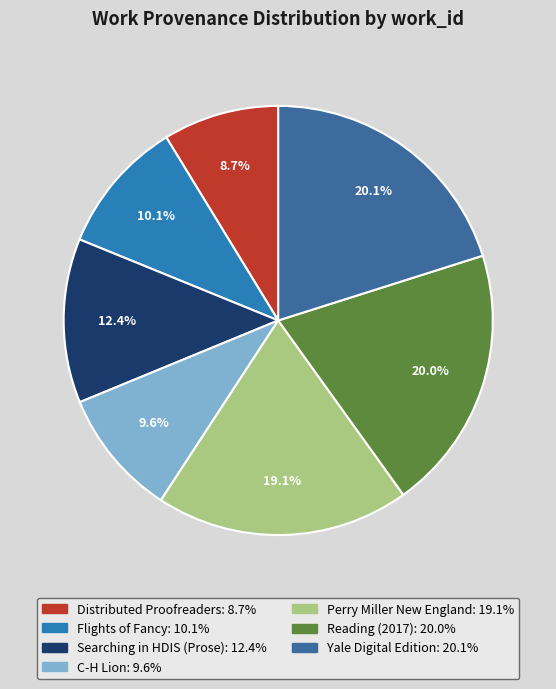

Is the sum of Flights of Fancy and Yale Digital Edition greater than half?

No